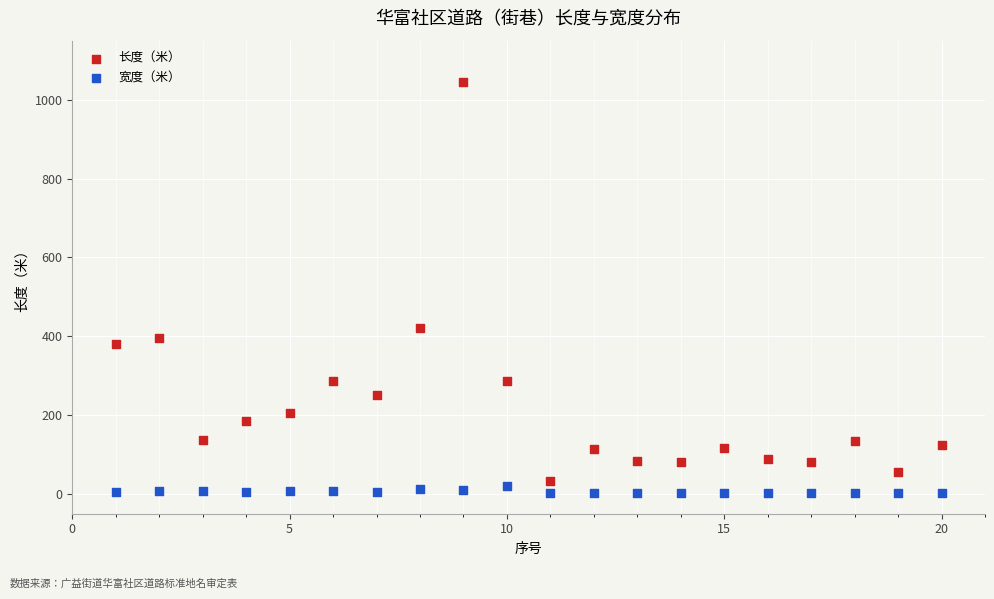

Across all data points, what is the range of Y values (max minus min)?

1043.0